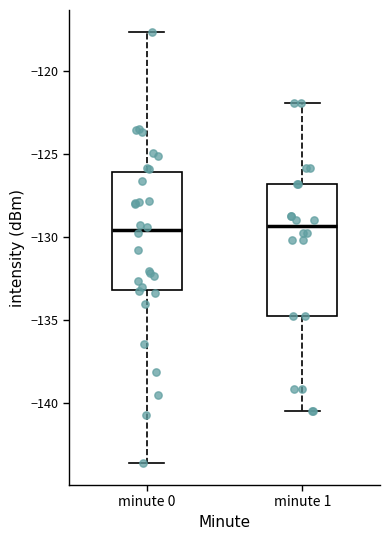

Reading left to right, transcribe this box plot: for each box, give where its median line is, the range the box spans, and where its two whiskers end, as read against the y-axis. The values are not printed on the chart, so give them approximately, as read against the axis.

minute 0: median -129.5, box -133.0 to -126.0, whiskers -143.5 to -117.5
minute 1: median -129.5, box -135.0 to -127.0, whiskers -140.5 to -122.0